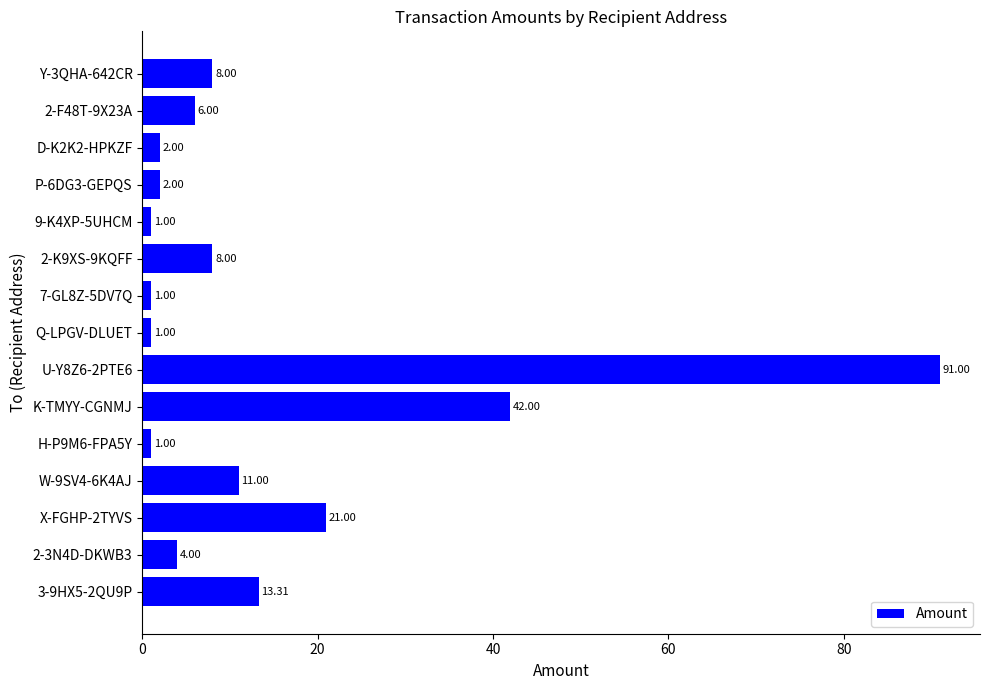

At which label is the value closest to 46?

K-TMYY-CGNMJ